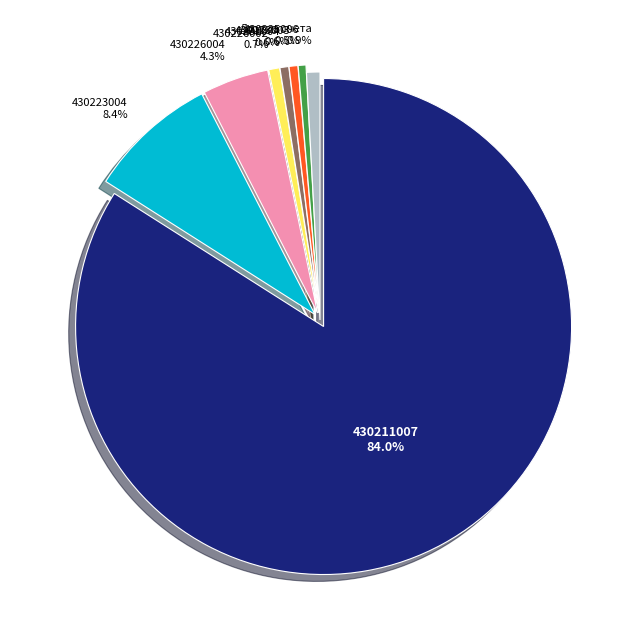

Is there a majority slice in this chart?

Yes